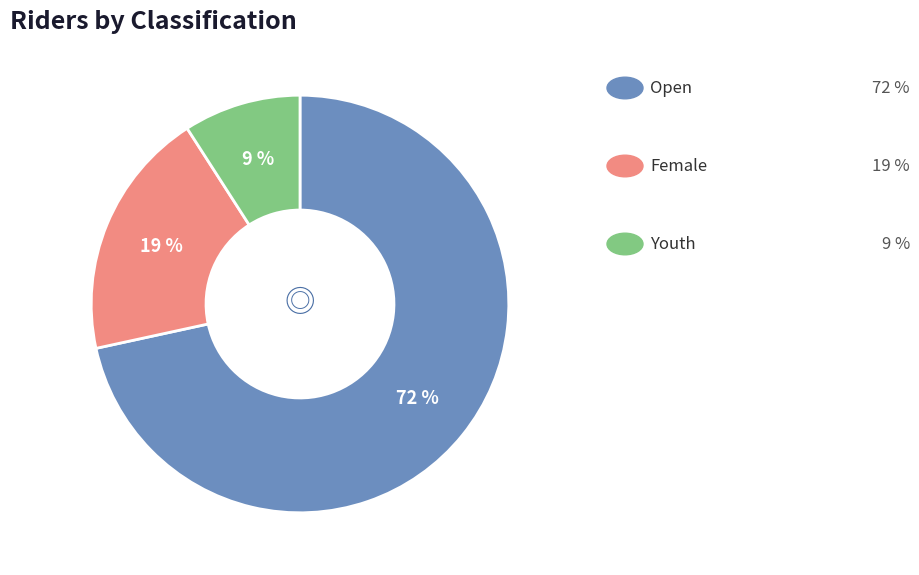

Count the number of slices in the pie.

3